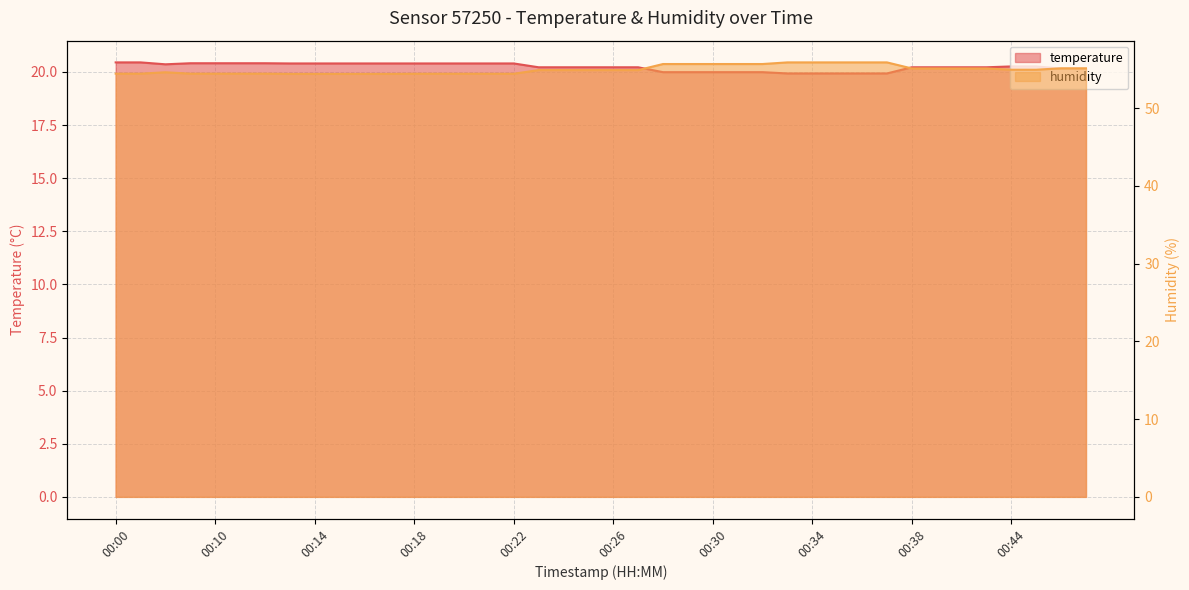

What is the value of the humidity point at the 3rd from the left?

54.6